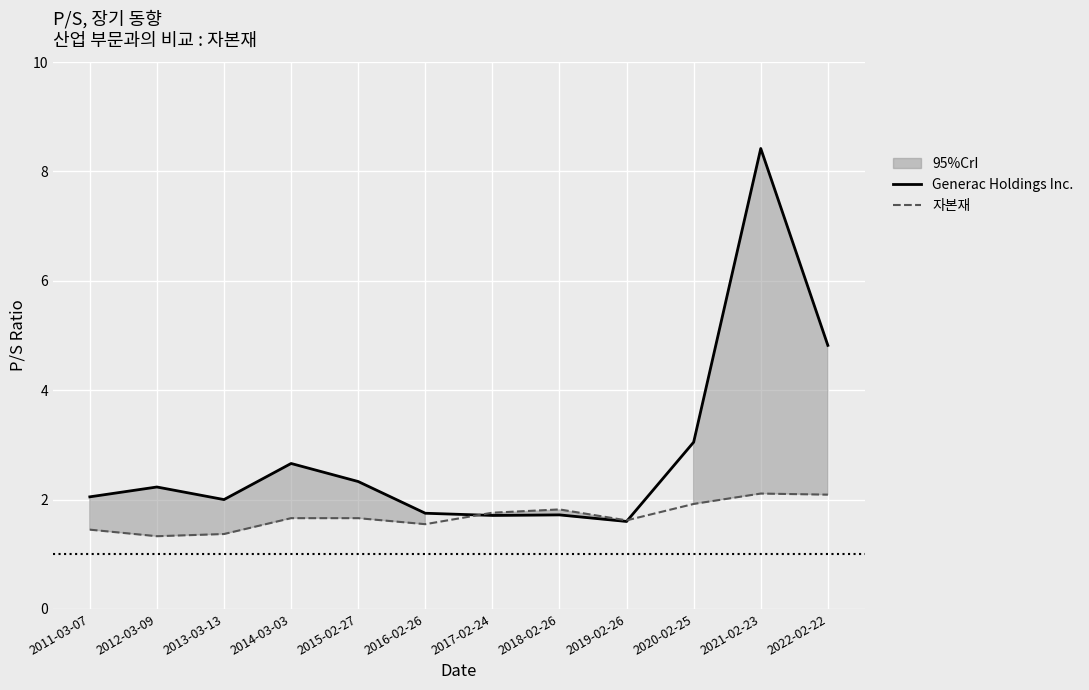

The Generac Holdings Inc. series shows 2.0 at 2011-03-07. True or false?

True